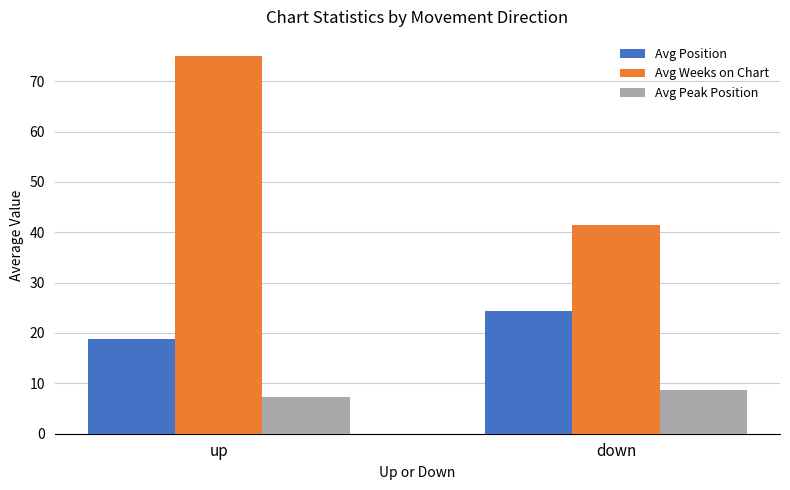

Reading left to right, list all the values displayed in this chart.

Avg Position: up=18.8	down=24.4
Avg Weeks on Chart: up=75.0	down=41.5
Avg Peak Position: up=7.3	down=8.7